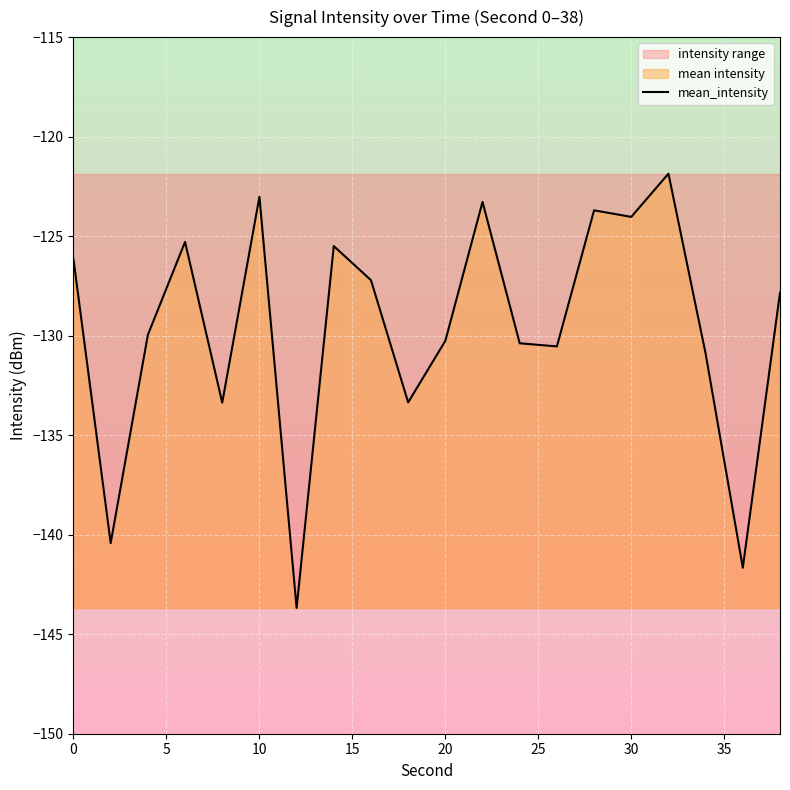

What is the sum of all values?

-2592.5